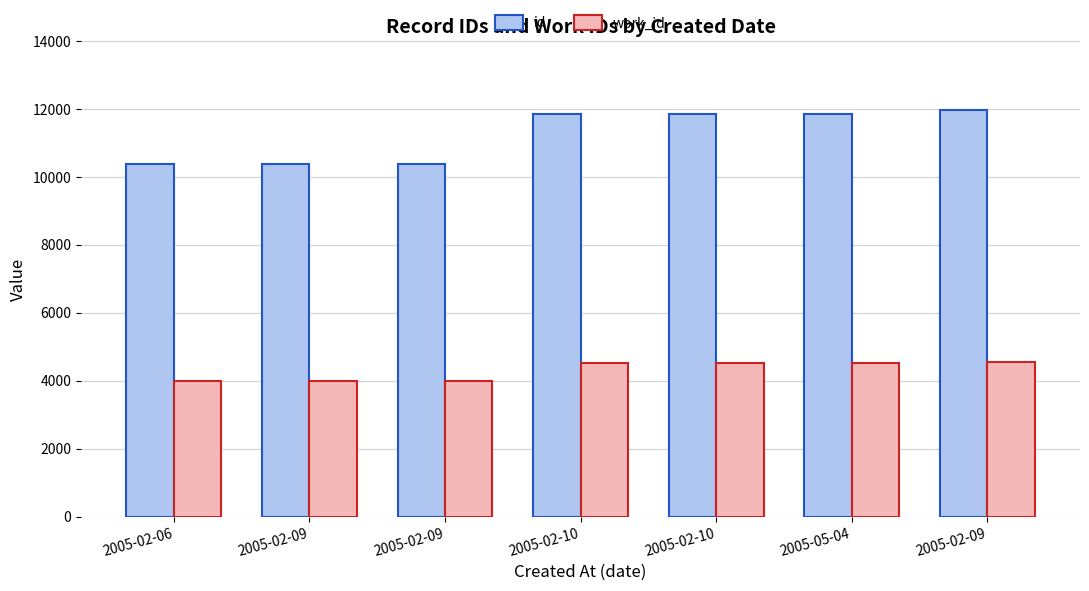

What are all the series names shown in the legend?

id, work_id